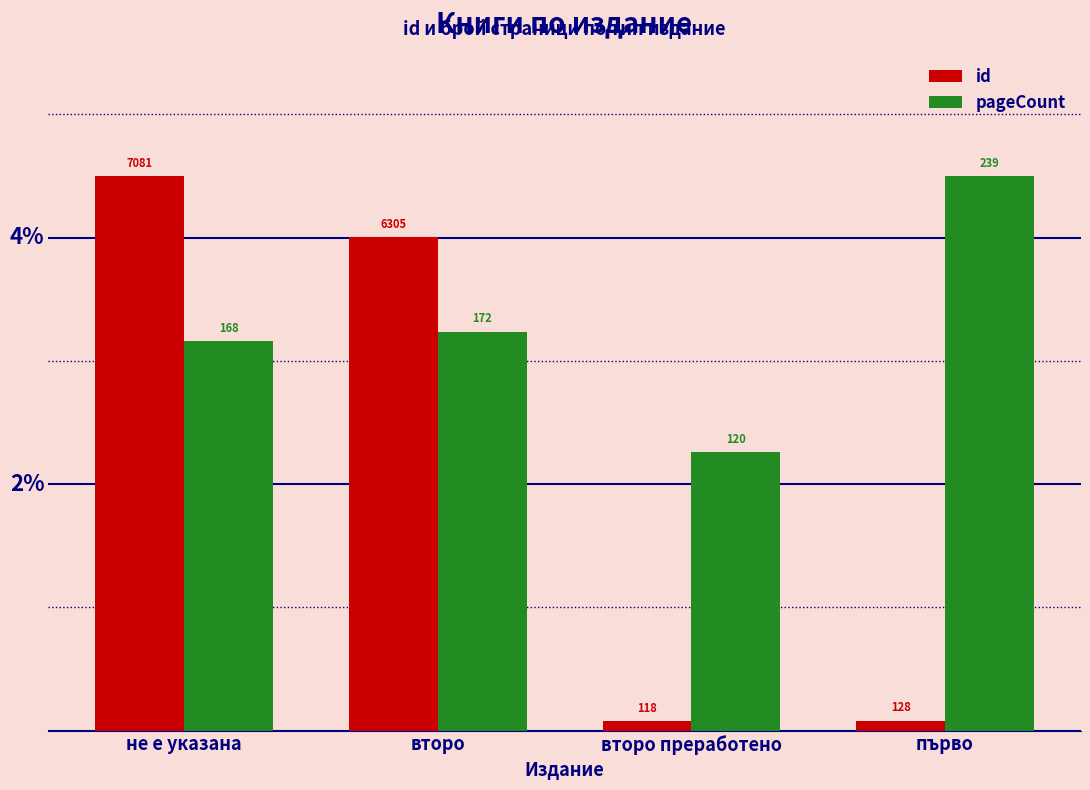

How many bars are there in each group?

2